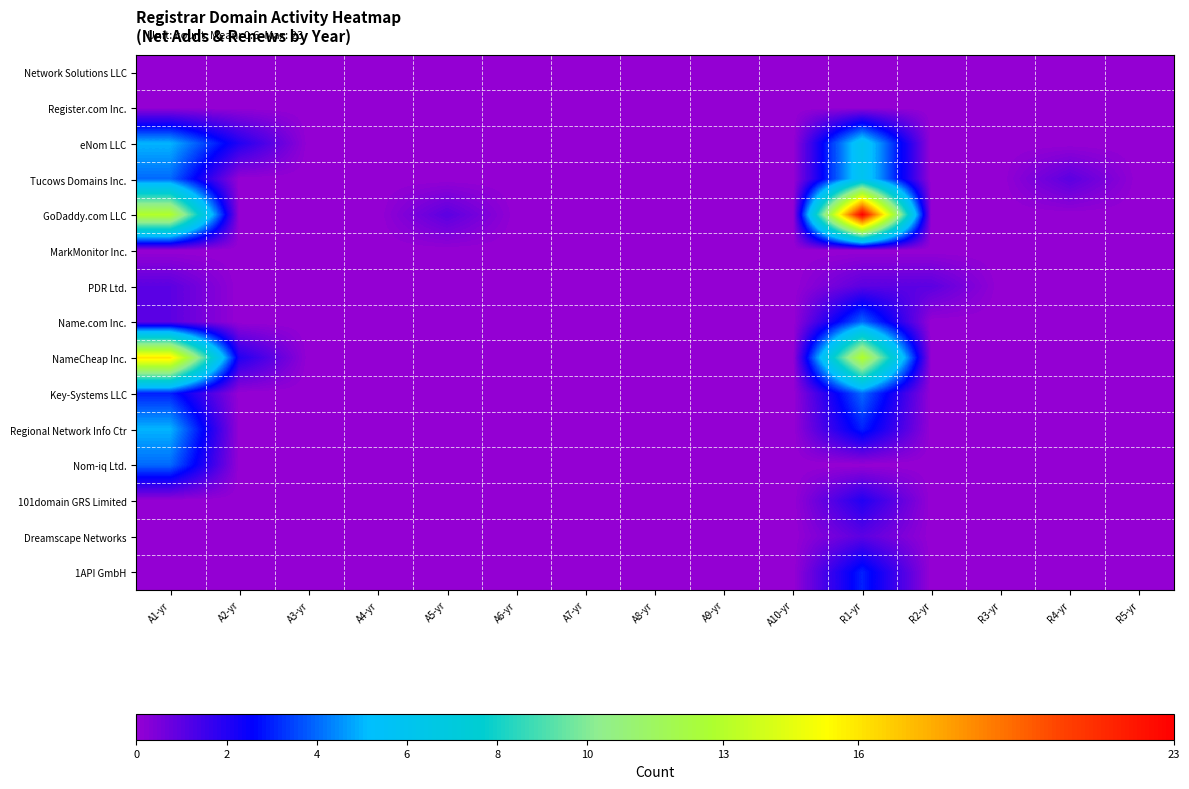

Which series has the largest range (max minus min)?

GoDaddy.com LLC